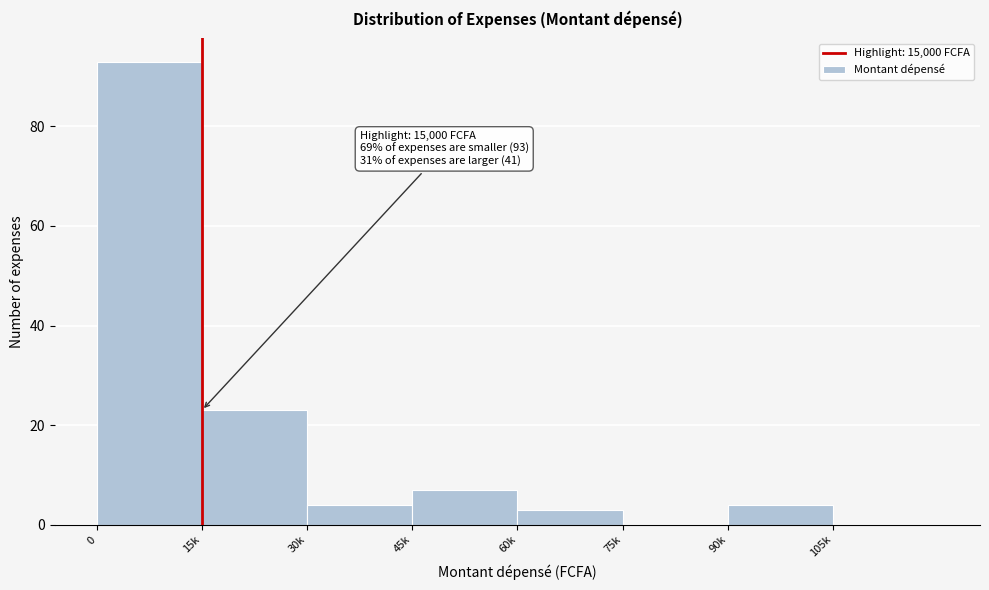

Reading right to left, what are all the values shown in this chart?

105k=0	90k=4	75k=0	60k=3	45k=7	30k=4	15k=23	0=93